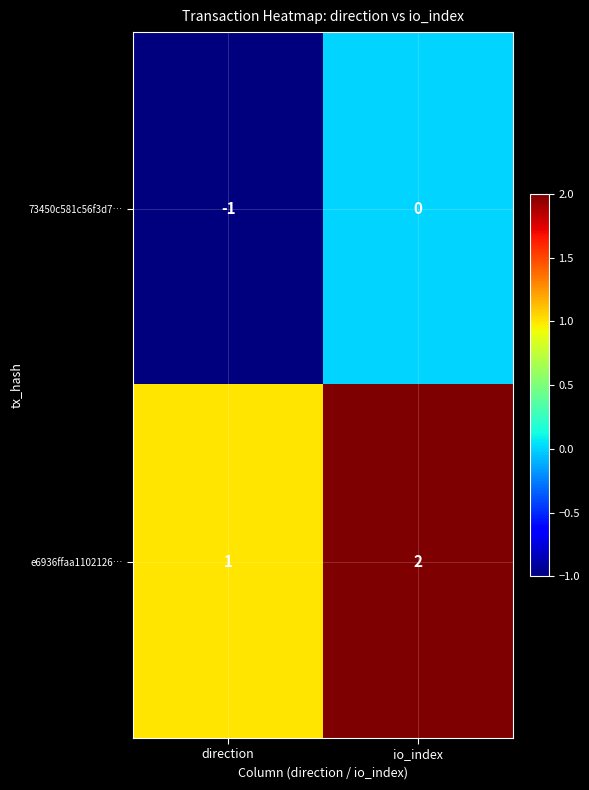

Which series has the largest total across all categories?

e6936ffaa1102126…